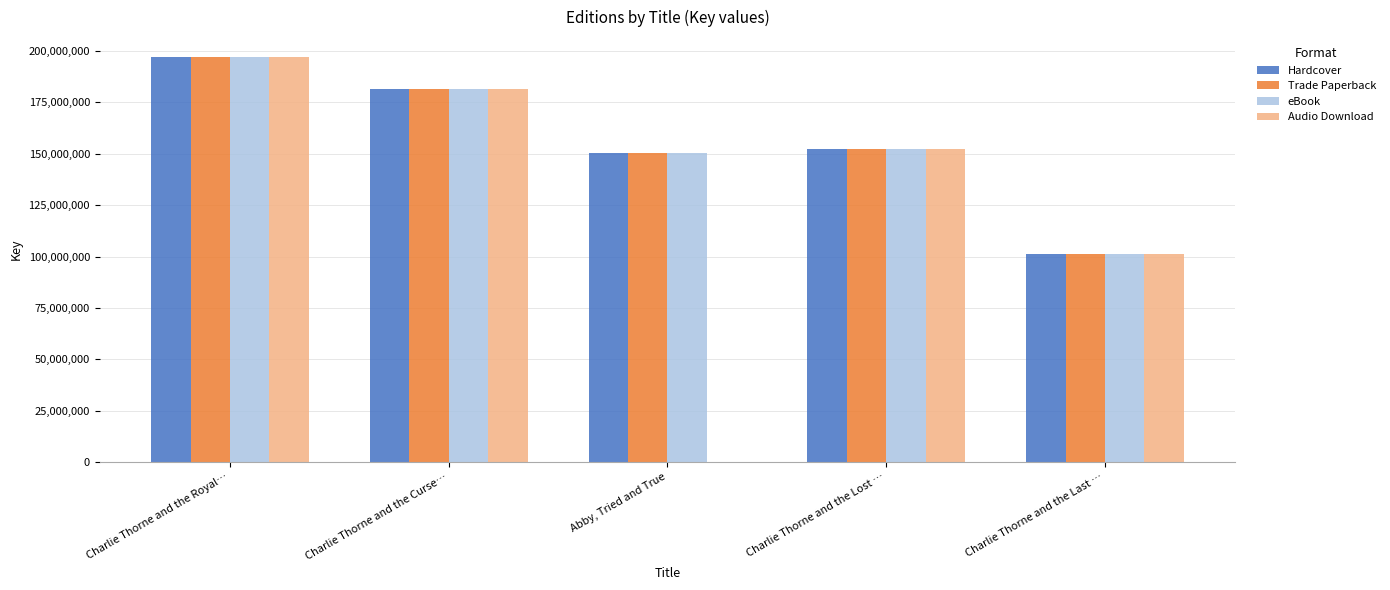

The Hardcover series shows 101049745 at Charlie Thorne and the Last …. True or false?

True